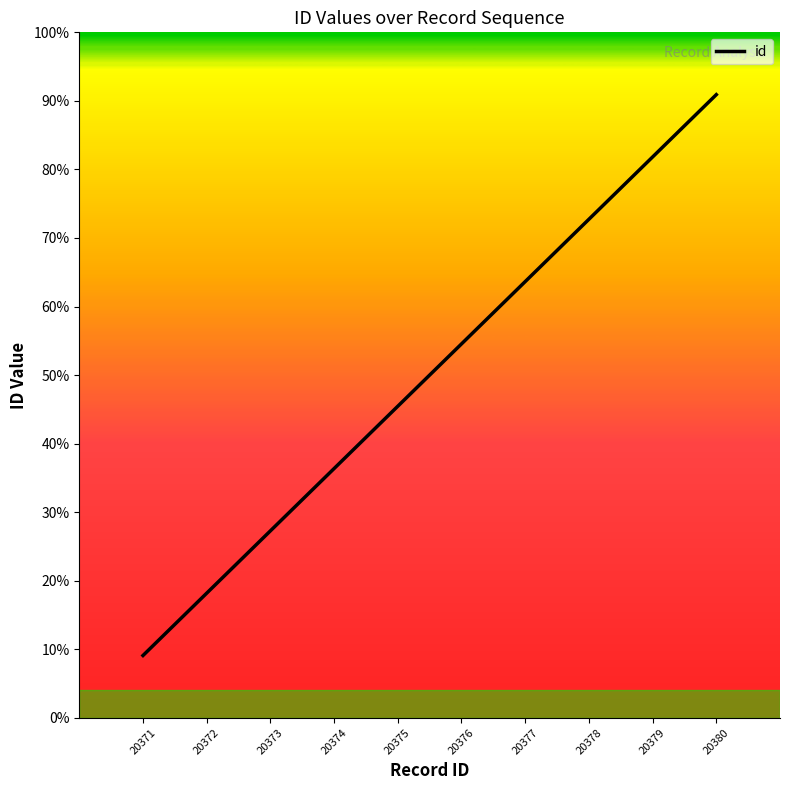

Where is the data nearest to the value 20375?

20375